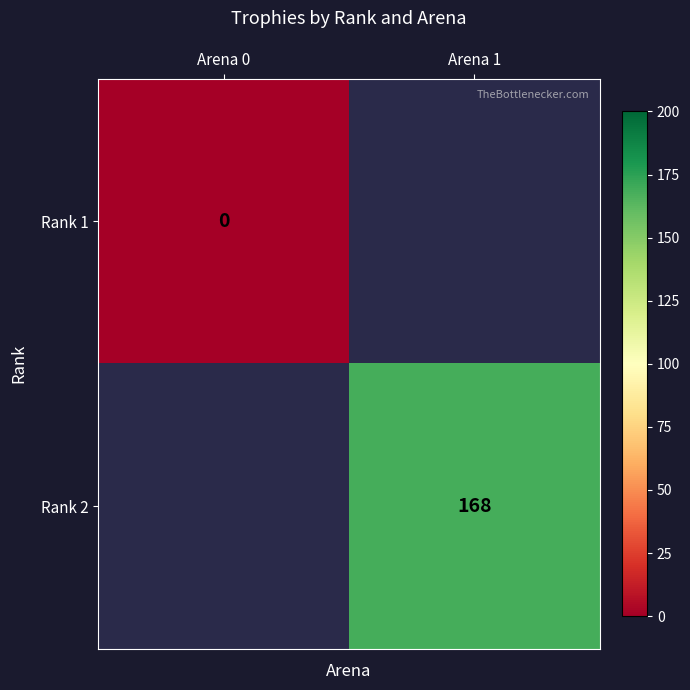

Is it true that Rank 2 equals 168 at Arena 1?

True